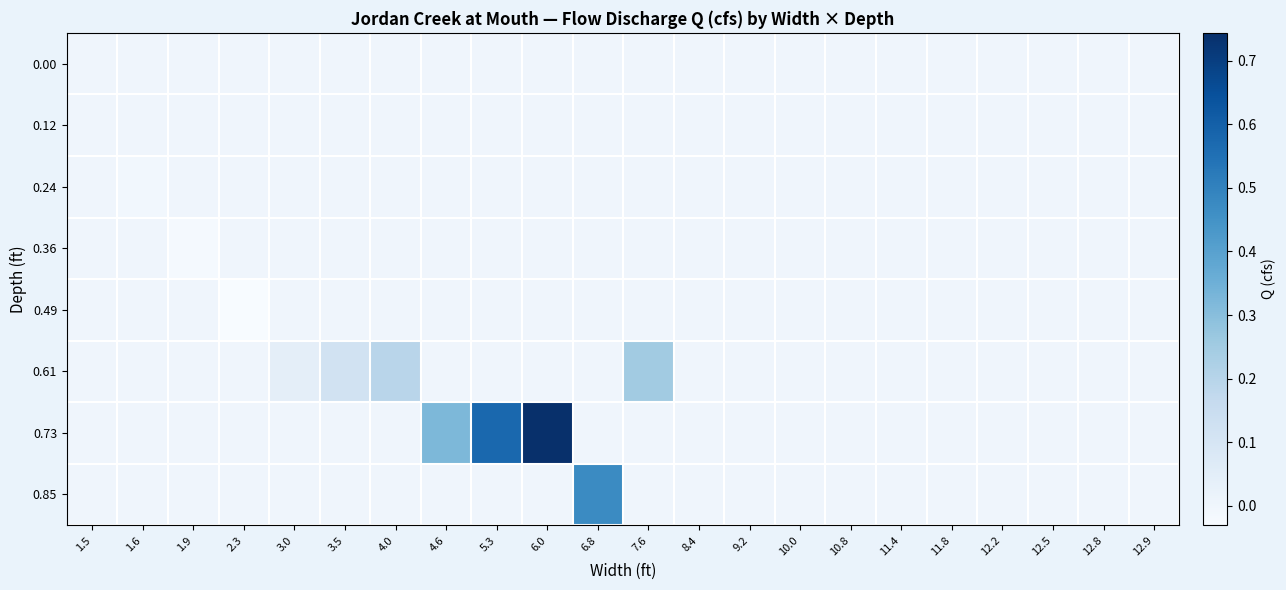

Reading left to right, transcribe all the data shown in this chart.

0.00: 1.5=0.0	1.6=0.0	1.9=0.0	2.3=0.0	3.0=0.0	3.5=0.0	4.0=0.0	4.6=0.0	5.3=0.0	6.0=0.0	6.8=0.0	7.6=0.0	8.4=0.0	9.2=0.0	10.0=0.0	10.8=0.0	11.4=0.0	11.8=0.0	12.2=0.0	12.5=0.0	12.8=0.0	12.9=0.0
0.12: 1.5=0.0	1.6=0.0	1.9=0.0	2.3=0.0	3.0=0.0	3.5=0.0	4.0=0.0	4.6=0.0	5.3=0.0	6.0=0.0	6.8=0.0	7.6=0.0	8.4=0.0	9.2=0.0	10.0=0.0	10.8=0.0	11.4=0.0	11.8=0.0	12.2=0.0	12.5=0.0	12.8=0.0	12.9=0.0
0.24: 1.5=0.0	1.6=-0.0	1.9=0.0	2.3=0.0	3.0=0.0	3.5=0.0	4.0=0.0	4.6=0.0	5.3=0.0	6.0=0.0	6.8=0.0	7.6=0.0	8.4=0.0	9.2=0.0	10.0=0.0	10.8=0.0	11.4=0.0	11.8=0.0	12.2=0.0	12.5=0.0	12.8=0.0	12.9=0.0
0.36: 1.5=0.0	1.6=0.0	1.9=-0.0	2.3=0.0	3.0=0.0	3.5=0.0	4.0=0.0	4.6=0.0	5.3=0.0	6.0=0.0	6.8=0.0	7.6=0.0	8.4=0.0	9.2=0.0	10.0=0.0	10.8=0.0	11.4=0.0	11.8=0.0	12.2=0.0	12.5=0.0	12.8=0.0	12.9=0.0
0.49: 1.5=0.0	1.6=0.0	1.9=0.0	2.3=-0.0	3.0=0.0	3.5=0.0	4.0=0.0	4.6=0.0	5.3=0.0	6.0=0.0	6.8=0.0	7.6=0.0	8.4=0.0	9.2=0.0	10.0=0.0	10.8=0.0	11.4=0.0	11.8=0.0	12.2=0.0	12.5=0.0	12.8=0.0	12.9=0.0
0.61: 1.5=0.0	1.6=0.0	1.9=0.0	2.3=0.0	3.0=0.0	3.5=0.1	4.0=0.2	4.6=0.0	5.3=0.0	6.0=0.0	6.8=0.0	7.6=0.2	8.4=0.0	9.2=0.0	10.0=0.0	10.8=0.0	11.4=0.0	11.8=0.0	12.2=0.0	12.5=0.0	12.8=0.0	12.9=0.0
0.73: 1.5=0.0	1.6=0.0	1.9=0.0	2.3=0.0	3.0=0.0	3.5=0.0	4.0=0.0	4.6=0.3	5.3=0.6	6.0=0.7	6.8=0.0	7.6=0.0	8.4=0.0	9.2=0.0	10.0=0.0	10.8=0.0	11.4=0.0	11.8=0.0	12.2=0.0	12.5=0.0	12.8=0.0	12.9=0.0
0.85: 1.5=0.0	1.6=0.0	1.9=0.0	2.3=0.0	3.0=0.0	3.5=0.0	4.0=0.0	4.6=0.0	5.3=0.0	6.0=0.0	6.8=0.5	7.6=0.0	8.4=0.0	9.2=0.0	10.0=0.0	10.8=0.0	11.4=0.0	11.8=0.0	12.2=0.0	12.5=0.0	12.8=0.0	12.9=0.0